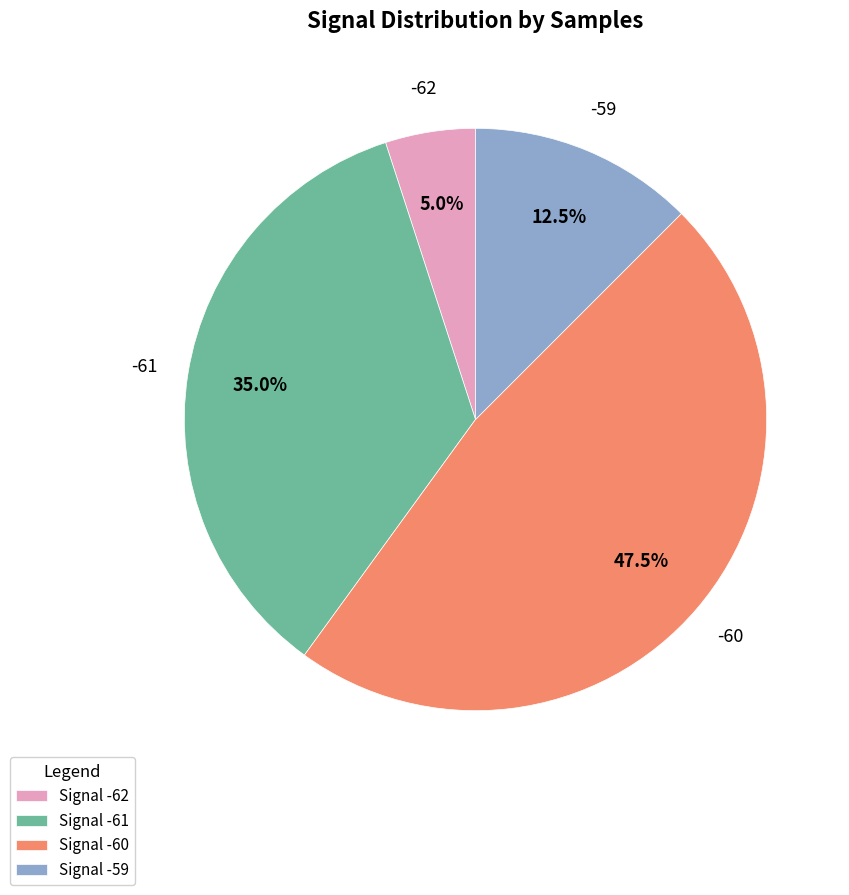

What portion of the pie excludes Signal -60?

52.5%